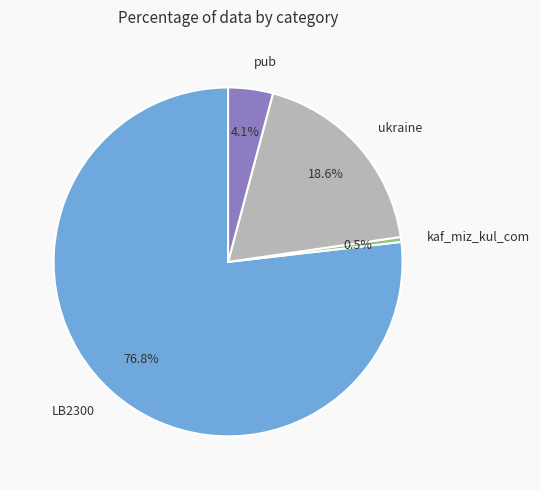

How much of the chart is everything except kaf_miz_kul_com?

99.5%